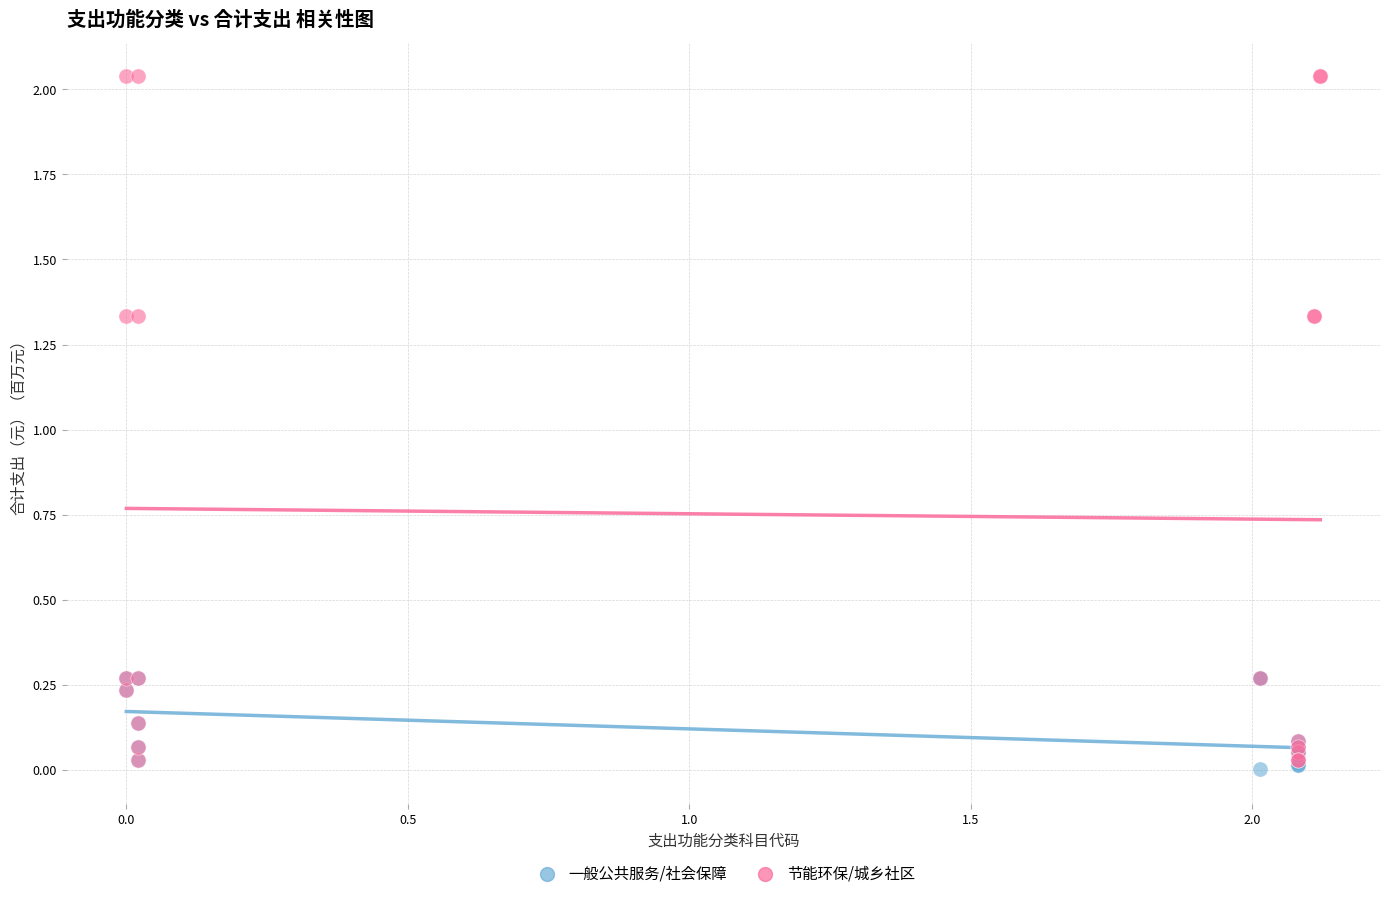

Which series contains the lowest Y value?

一般公共服务/社会保障